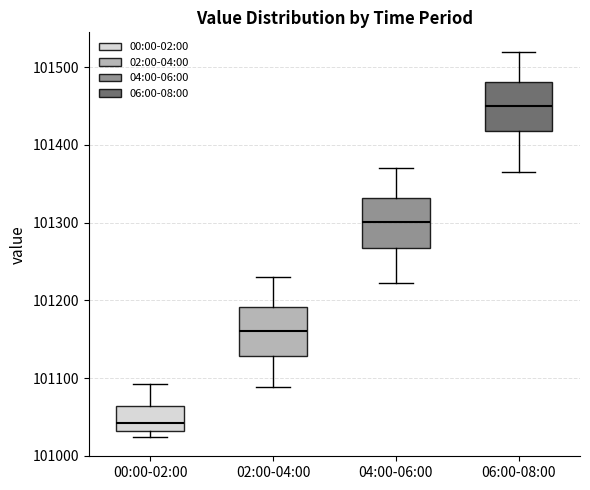

Where is the upper edge of the box for 04:00-06:00 on the y-axis? The values are not printed on the chart, so give them approximately, as read against the axis.

101330